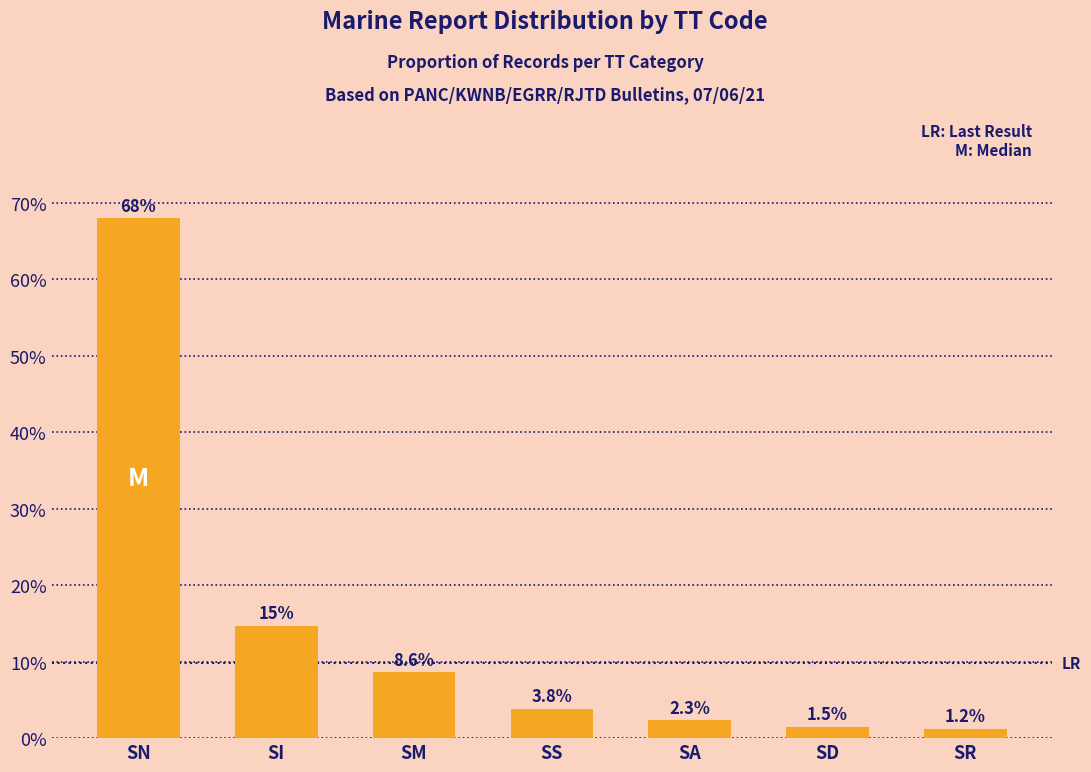

Reading left to right, transcribe all the data shown in this chart.

SN=0.7	SI=0.1	SM=0.1	SS=0.0	SA=0.0	SD=0.0	SR=0.0